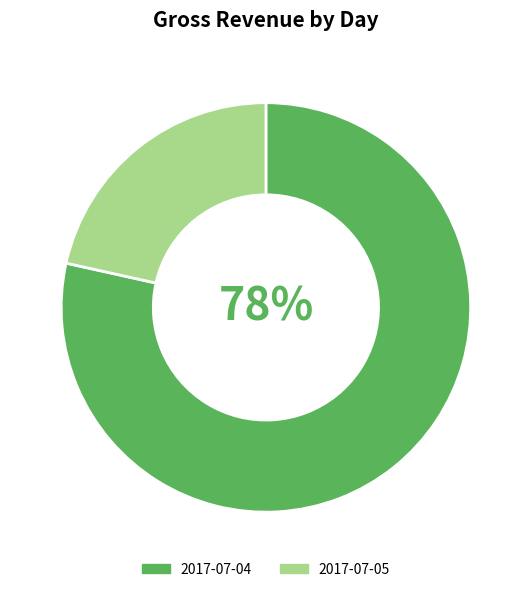

To the nearest percent, what portion does 2017-07-05 represent?

22%